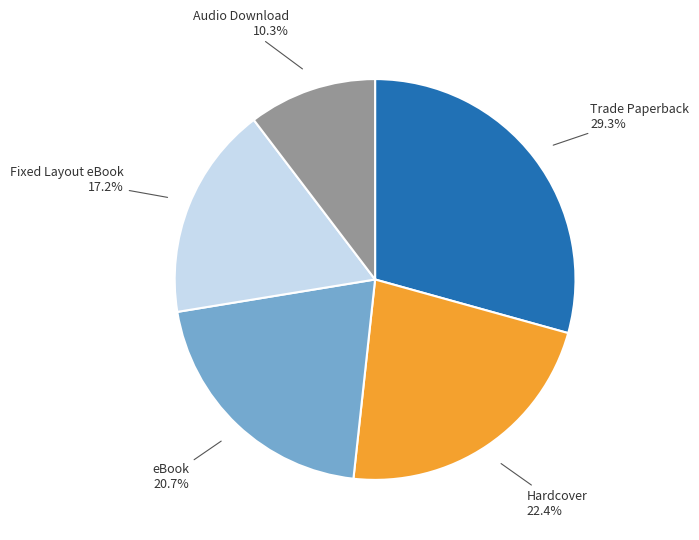

Is there a majority slice in this chart?

No